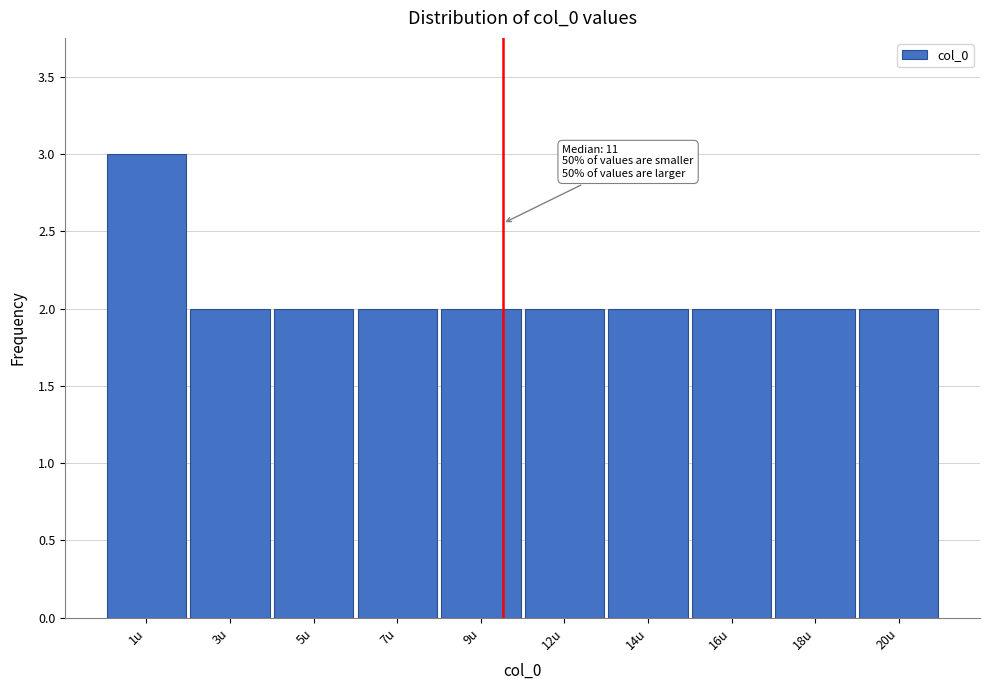

Reading left to right, what are all the values shown in this chart?

3	2	2	2	2	2	2	2	2	2